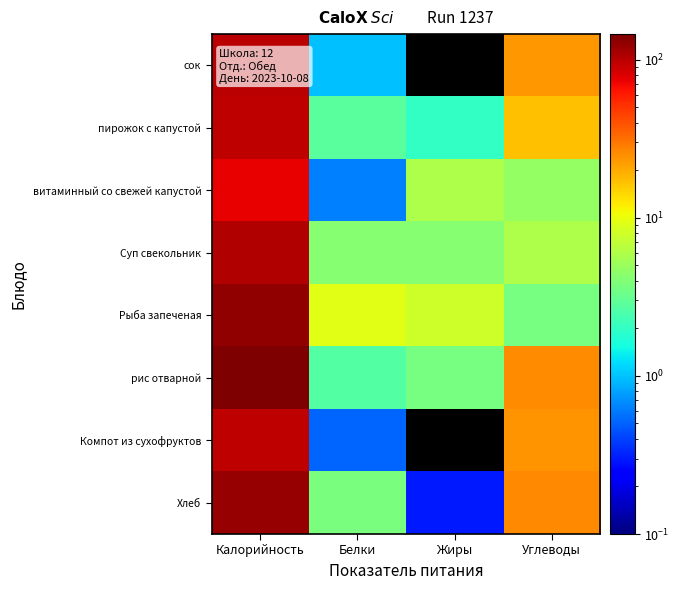

Reading left to right, transcribe all the data shown in this chart.

сок: Калорийность=97.6	Белки=1.0	Жиры=0.0	Углеводы=23.4
пирожок с капустой: Калорийность=96.2	Белки=2.8	Жиры=2.0	Углеводы=16.7
витаминный со свежей капустой: Калорийность=74.4	Белки=0.6	Жиры=5.8	Углеводы=4.7
Суп свекольник: Калорийность=104.1	Белки=4.2	Жиры=4.2	Углеводы=5.8
Рыба запеченая: Калорийность=127.6	Белки=9.4	Жиры=8.0	Углеводы=3.6
рис отварной: Калорийность=144.9	Белки=2.7	Жиры=3.7	Углеводы=25.2
Компот из сухофруктов: Калорийность=97.2	Белки=0.5	Жиры=0.0	Углеводы=23.8
Хлеб: Калорийность=122.5	Белки=3.8	Жиры=0.3	Углеводы=26.1